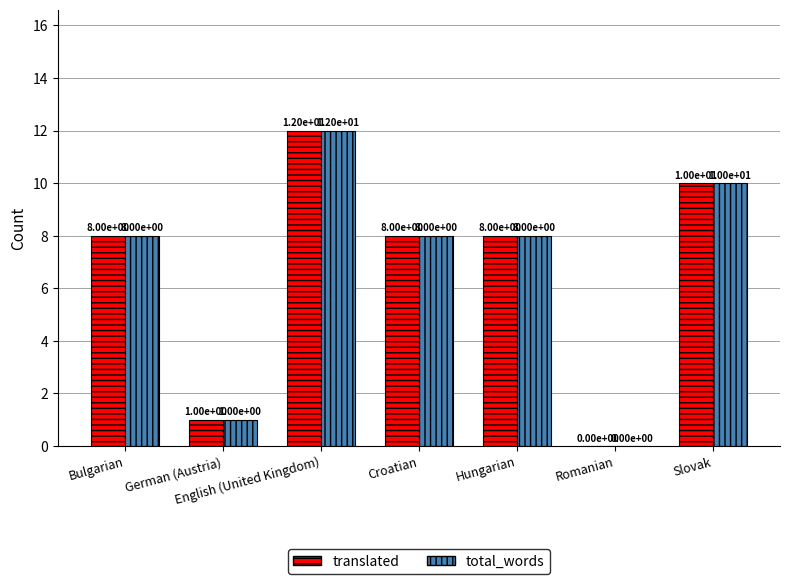

What is the greatest value displayed?

12